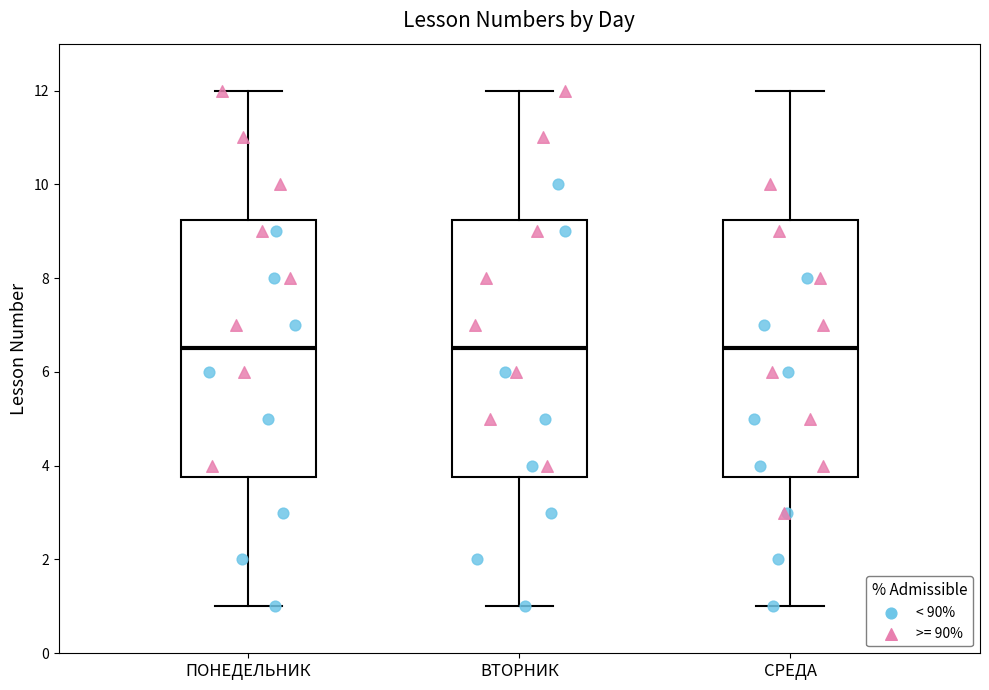

Reading left to right, read every box against the y-axis: the position of its median line, the range the box covers, and the ends of its whiskers. The values are not printed on the chart, so give them approximately, as read against the axis.

ПОНЕДЕЛЬНИК: median 6.6, box 3.8 to 9.2, whiskers 1.0 to 12.0
ВТОРНИК: median 6.6, box 3.8 to 9.2, whiskers 1.0 to 12.0
СРЕДА: median 6.6, box 3.8 to 9.2, whiskers 1.0 to 12.0